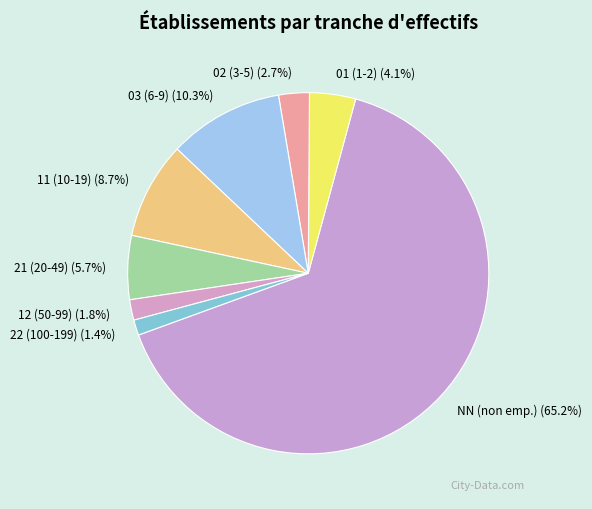

Is there a majority slice in this chart?

Yes